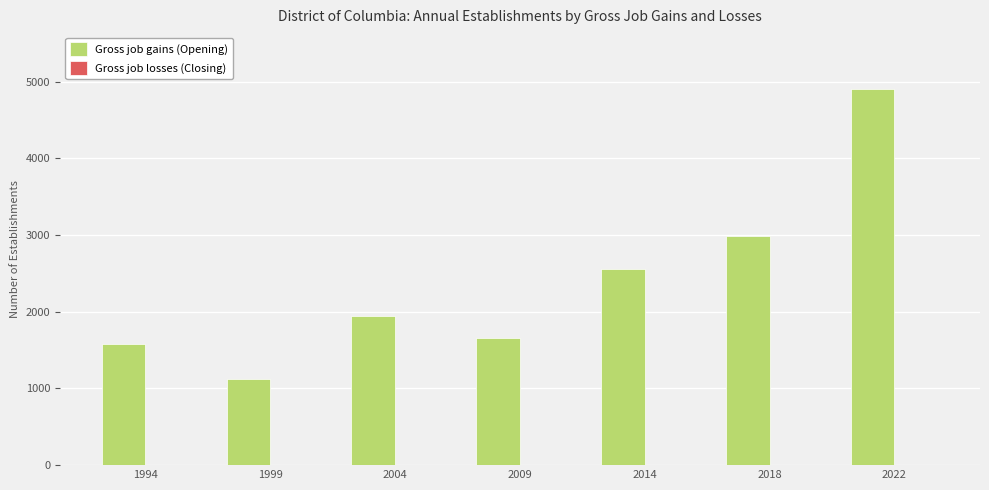

Approximately how many times larger is the value at 2009 compared to 2018?

0.6